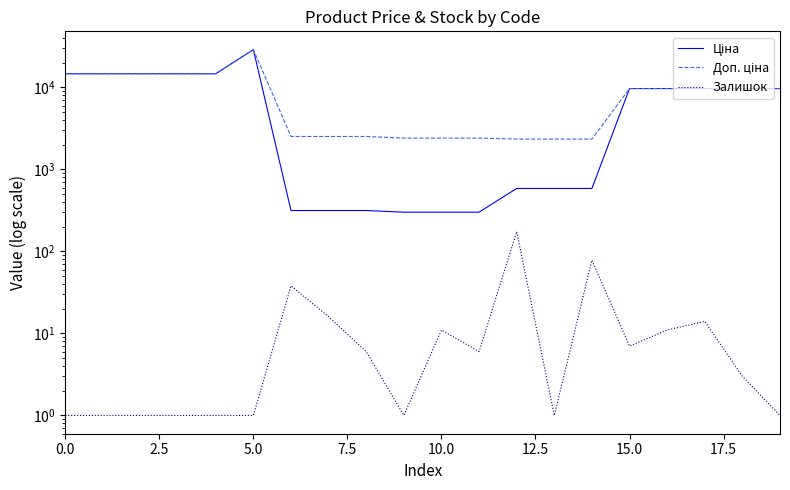

True or false: Ціна and Доп. ціна cross at least once.

False